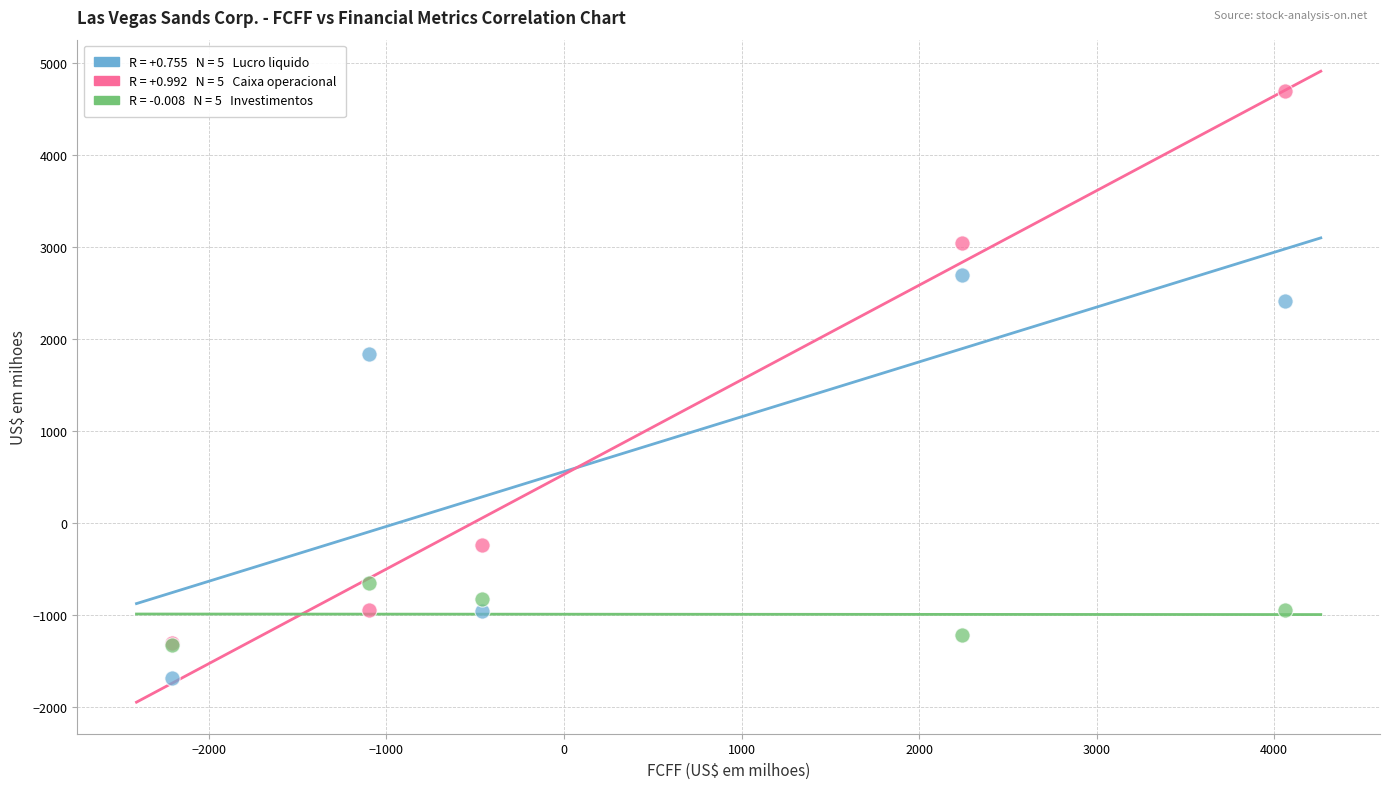

Across all series, what Y value is closest to 1508?

1832